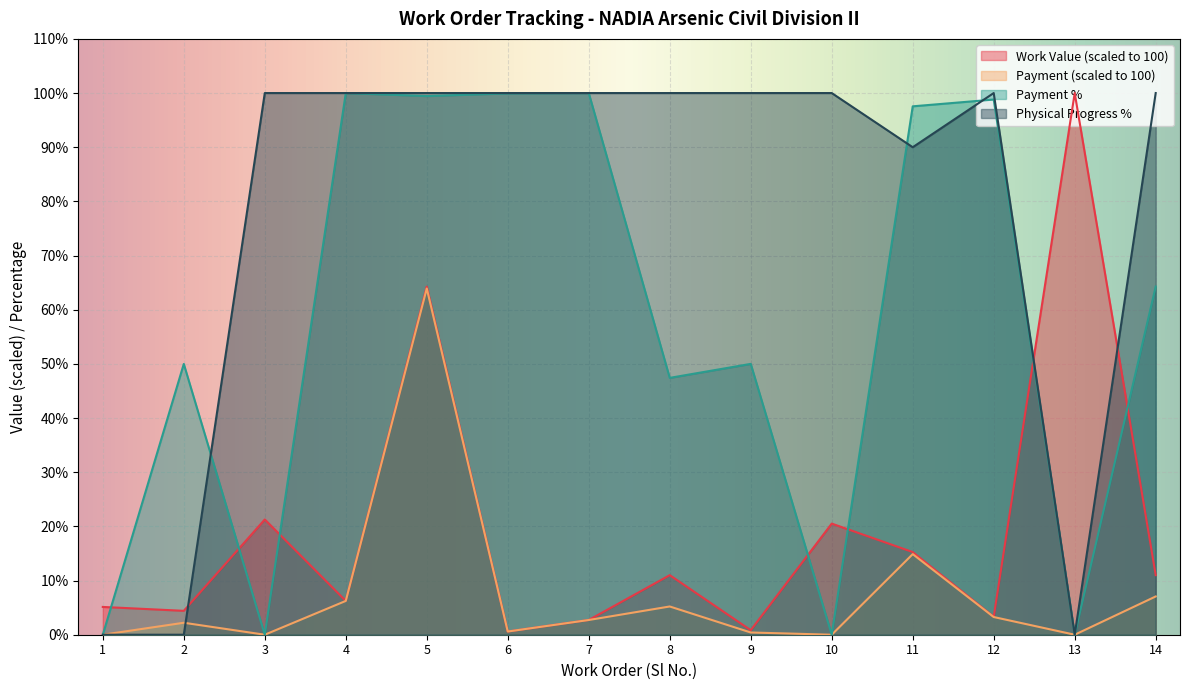

Between 1 and 7, which is larger?

1